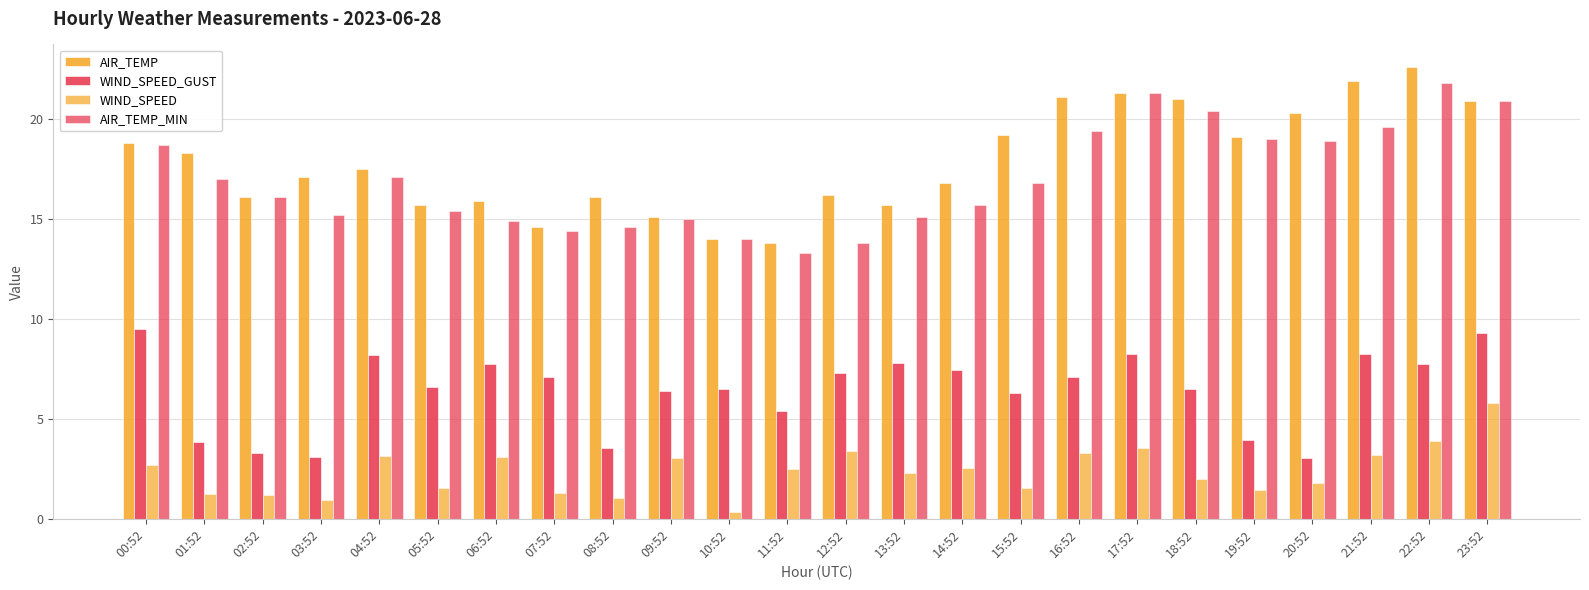

Which category has the highest value across all series?

22:52